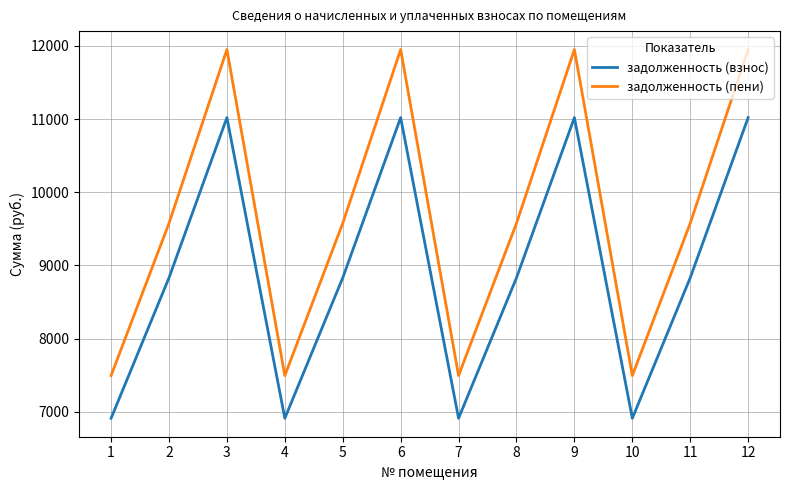

The value of задолженность (пени) at 2 is 3053.9. True or false?

False